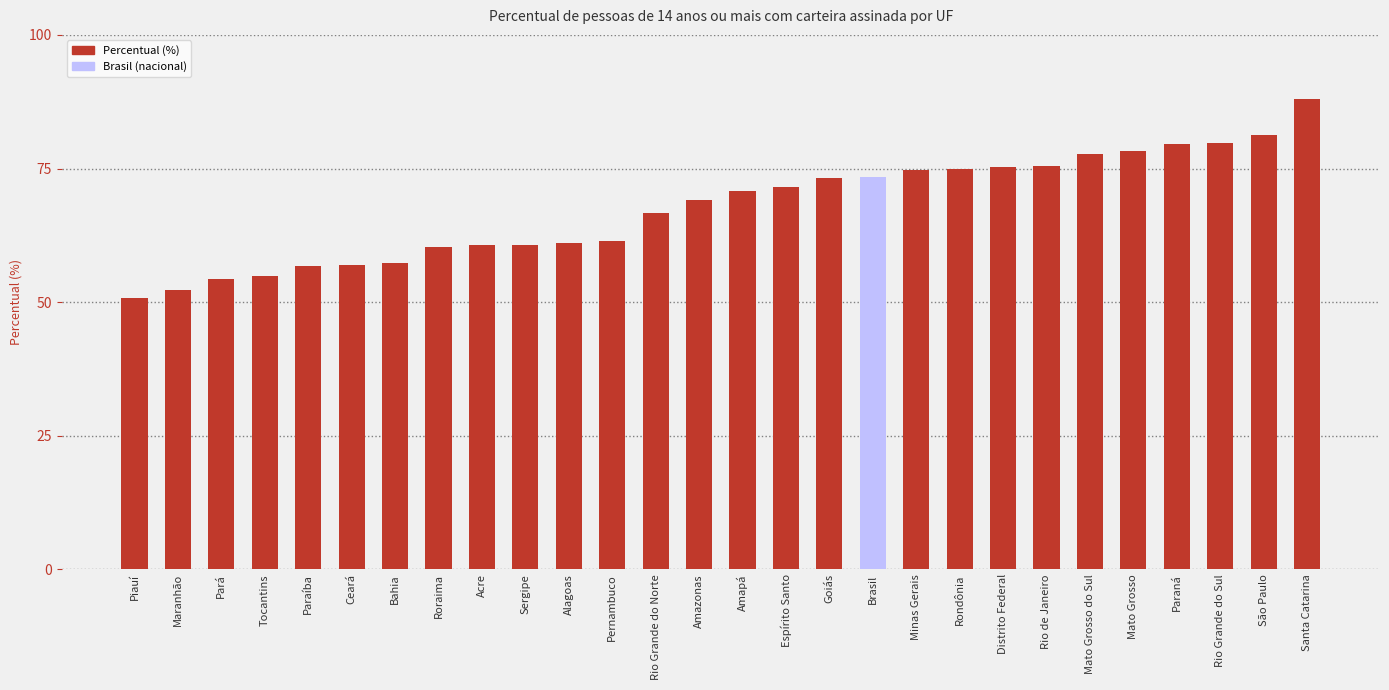

True or false: the data shows 56.9 at Ceará.

True